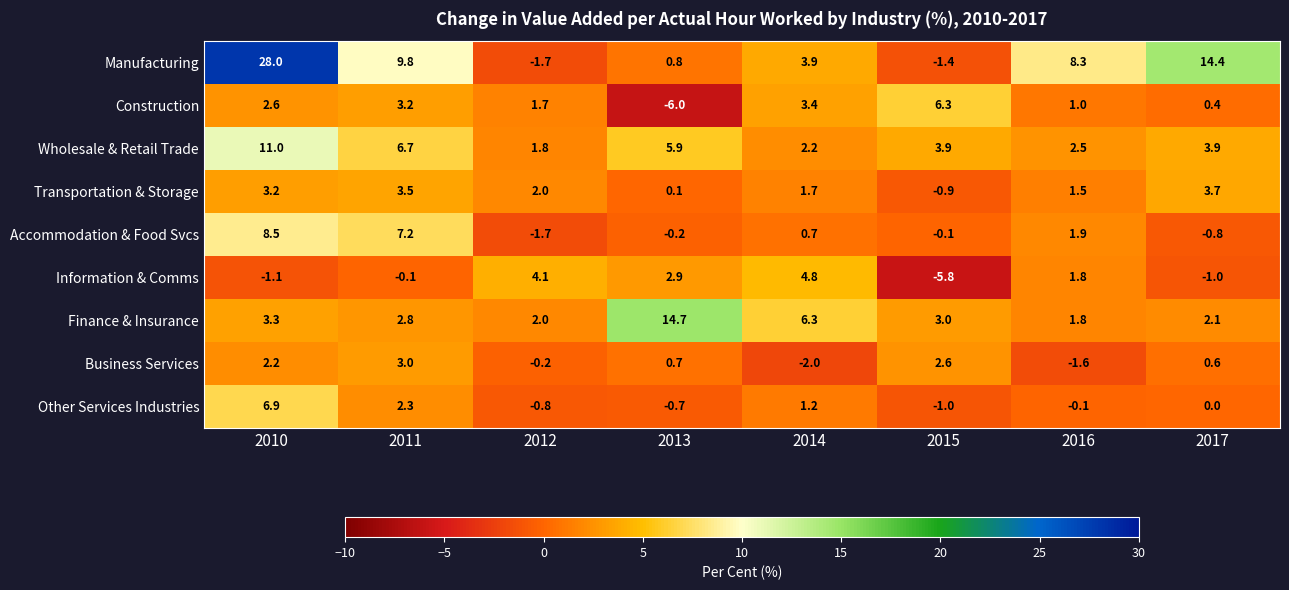

What is the total value across all series at 2013?

18.2